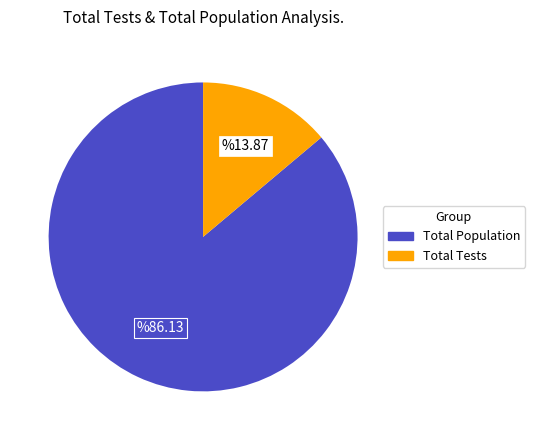

How many segments does this pie chart have?

2